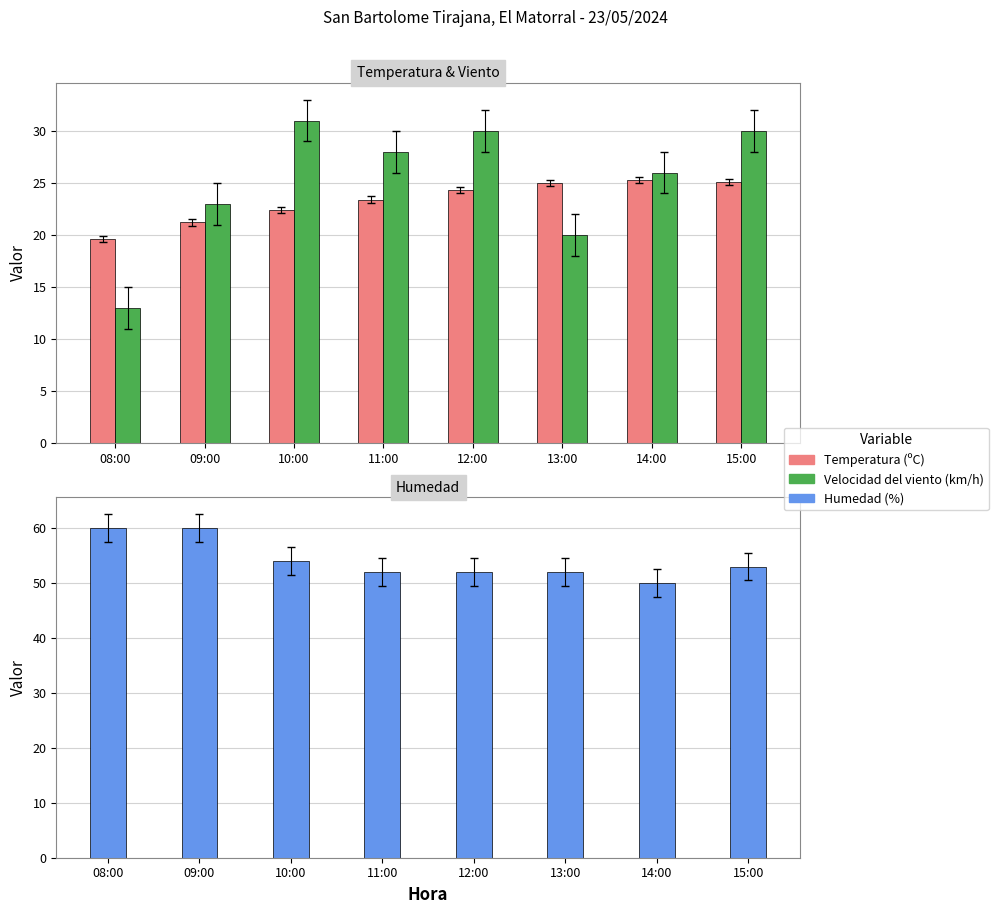

Reading right to left, list all the values displayed in this chart.

Temperatura (ºC): 15:00=25.1	14:00=25.3	13:00=25.0	12:00=24.3	11:00=23.4	10:00=22.4	09:00=21.2	08:00=19.6
Velocidad del viento (km/h): 15:00=30.0	14:00=26.0	13:00=20.0	12:00=30.0	11:00=28.0	10:00=31.0	09:00=23.0	08:00=13.0
Humedad (%): 15:00=53.0	14:00=50.0	13:00=52.0	12:00=52.0	11:00=52.0	10:00=54.0	09:00=60.0	08:00=60.0